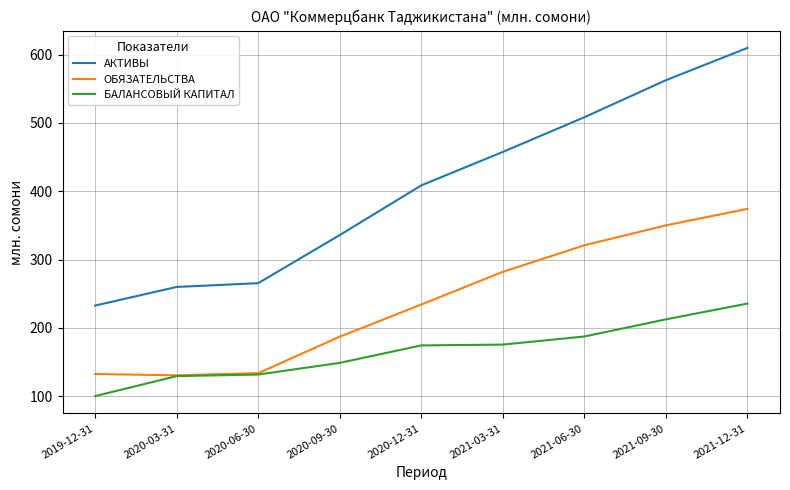

What are all the series names shown in the legend?

АКТИВЫ, ОБЯЗАТЕЛЬСТВА, БАЛАНСОВЫЙ КАПИТАЛ